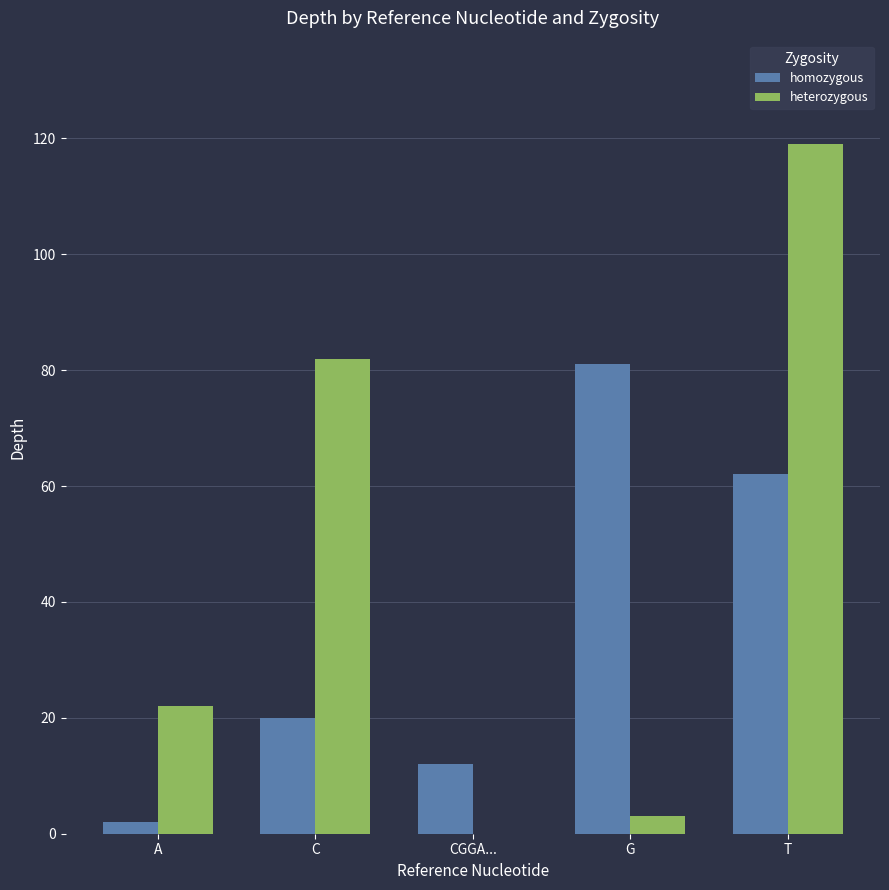

The value of homozygous at T is 104. True or false?

False